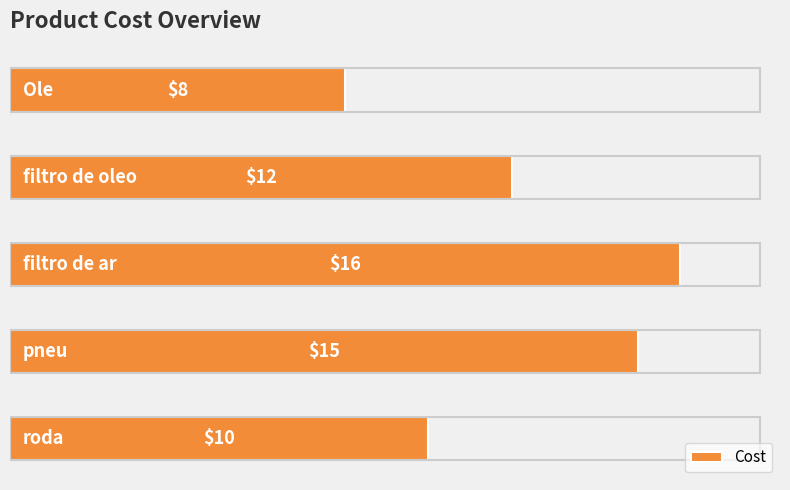

How many data points does each series have?

5